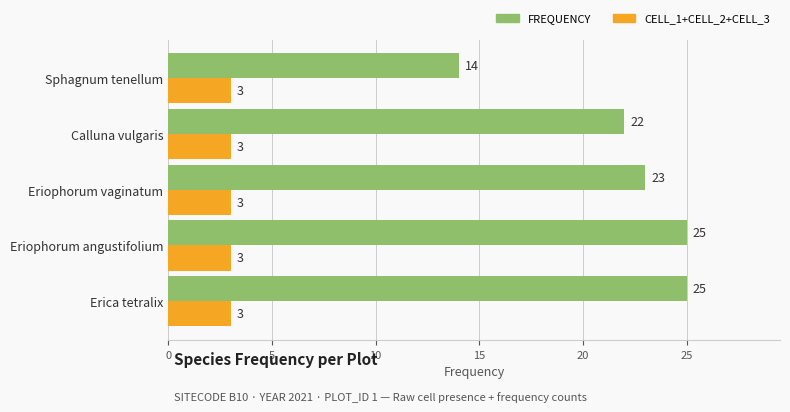

What is the difference between the highest and lowest values at Erica tetralix?

22